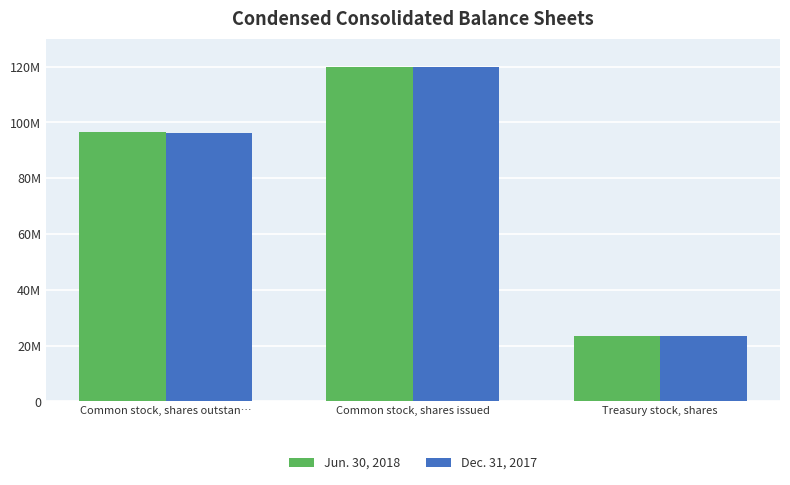

What are all the series names shown in the legend?

Jun. 30, 2018, Dec. 31, 2017